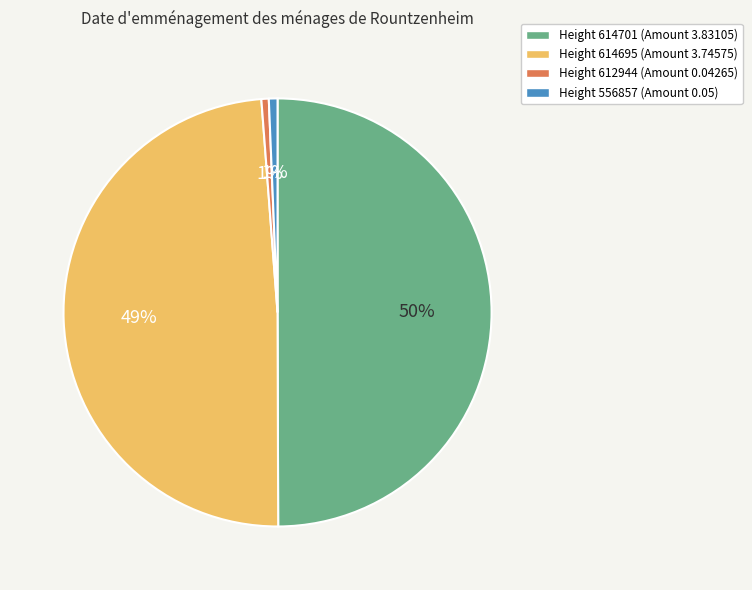

To the nearest percent, what is the average slice percentage?

25%